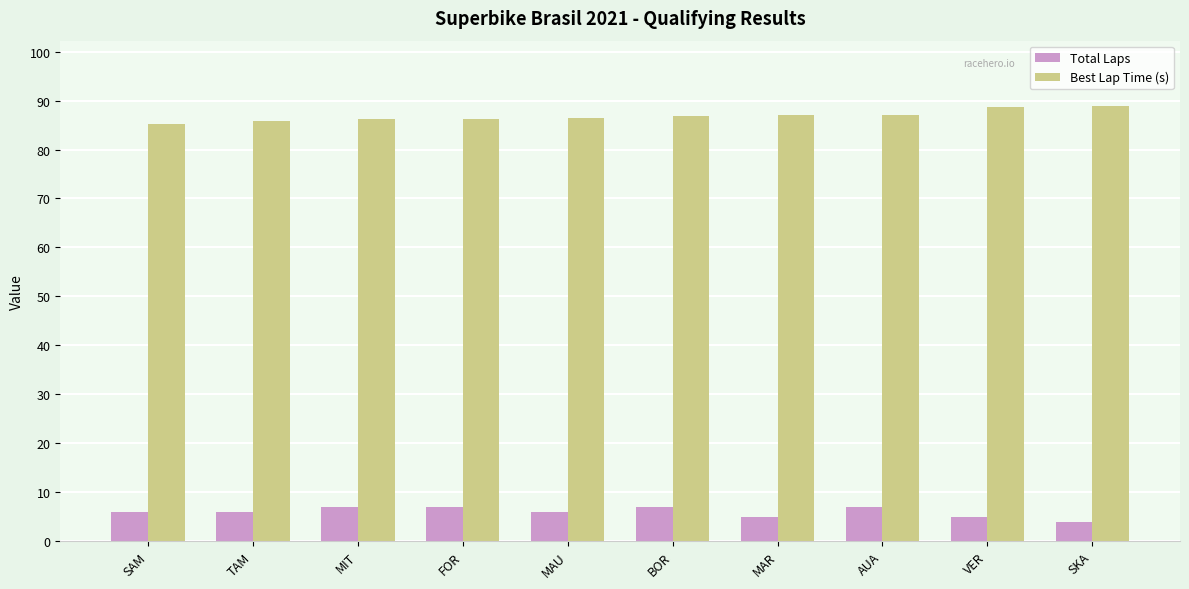

Count the number of categories in the chart.

10